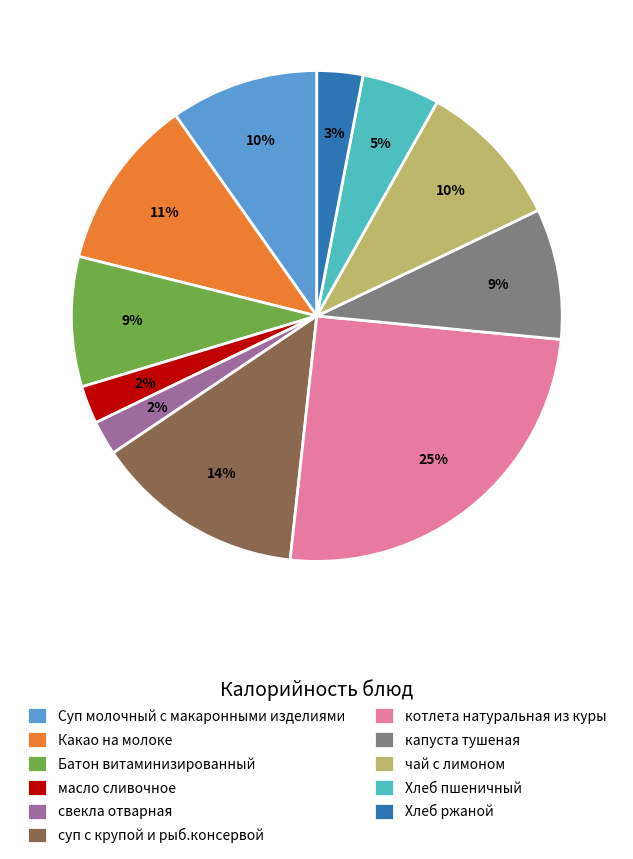

Which has a higher value, Хлеб ржаной or капуста тушеная?

капуста тушеная